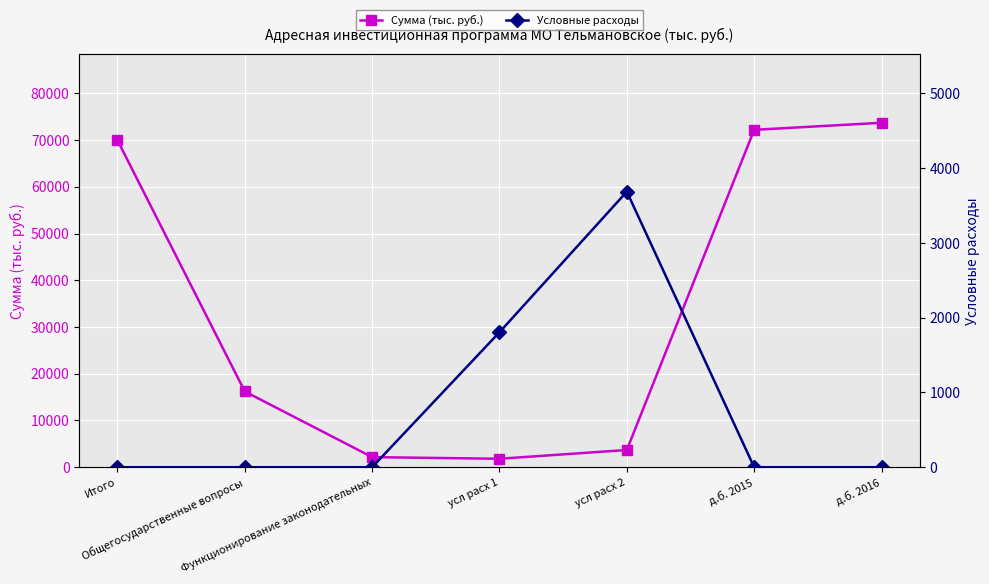

What is the sum of all Сумма (тыс. руб.) values?

239739.4